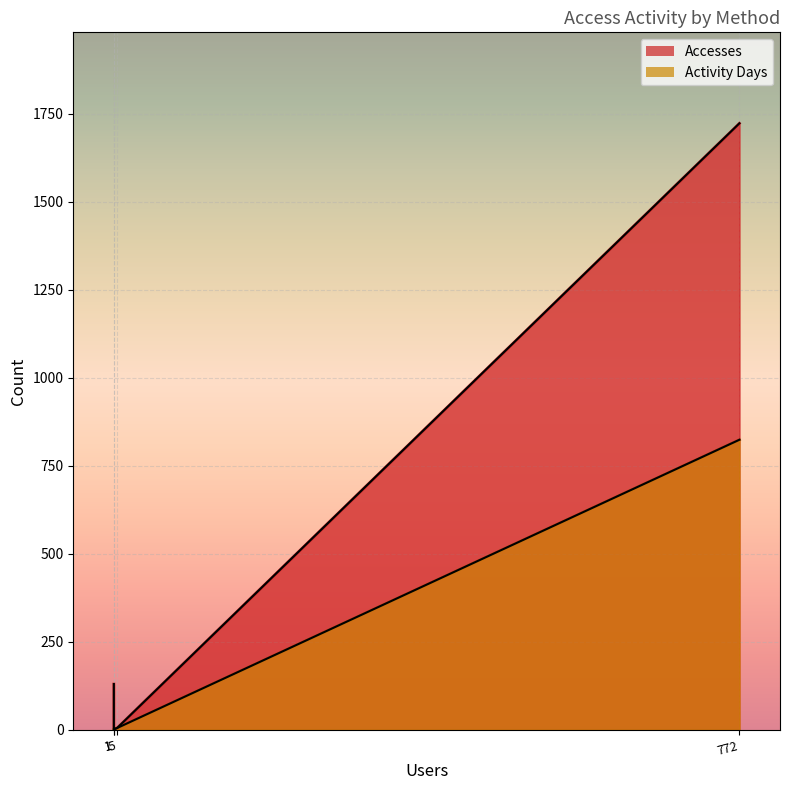

Which series changed the most between cci-thredds-download and anon-ftp2.ceda.ac.uk?

Accesses